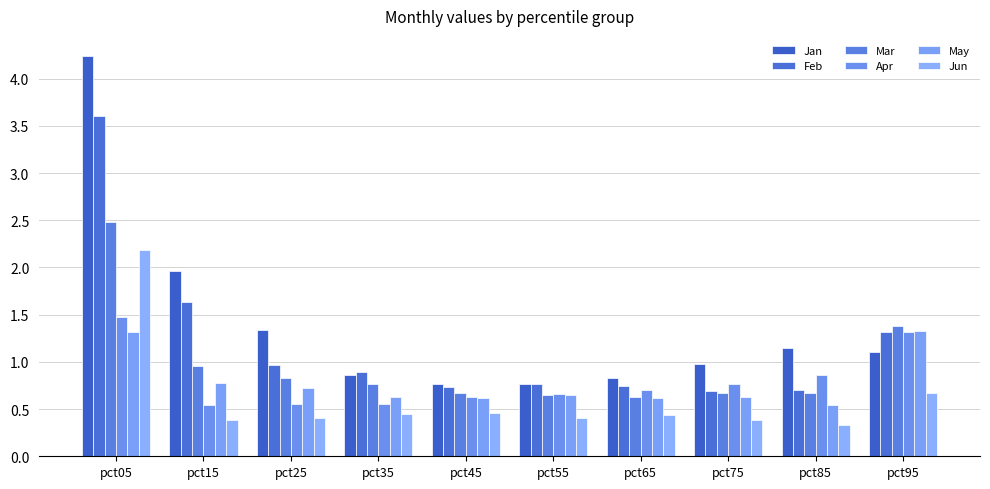

Reading left to right, transcribe all the data shown in this chart.

Jan: pct05=4.2	pct15=2.0	pct25=1.3	pct35=0.9	pct45=0.8	pct55=0.8	pct65=0.8	pct75=1.0	pct85=1.1	pct95=1.1
Feb: pct05=3.6	pct15=1.6	pct25=1.0	pct35=0.9	pct45=0.7	pct55=0.8	pct65=0.7	pct75=0.7	pct85=0.7	pct95=1.3
Mar: pct05=2.5	pct15=1.0	pct25=0.8	pct35=0.8	pct45=0.7	pct55=0.6	pct65=0.6	pct75=0.7	pct85=0.7	pct95=1.4
Apr: pct05=1.5	pct15=0.5	pct25=0.5	pct35=0.6	pct45=0.6	pct55=0.7	pct65=0.7	pct75=0.8	pct85=0.9	pct95=1.3
May: pct05=1.3	pct15=0.8	pct25=0.7	pct35=0.6	pct45=0.6	pct55=0.6	pct65=0.6	pct75=0.6	pct85=0.5	pct95=1.3
Jun: pct05=2.2	pct15=0.4	pct25=0.4	pct35=0.4	pct45=0.5	pct55=0.4	pct65=0.4	pct75=0.4	pct85=0.3	pct95=0.7